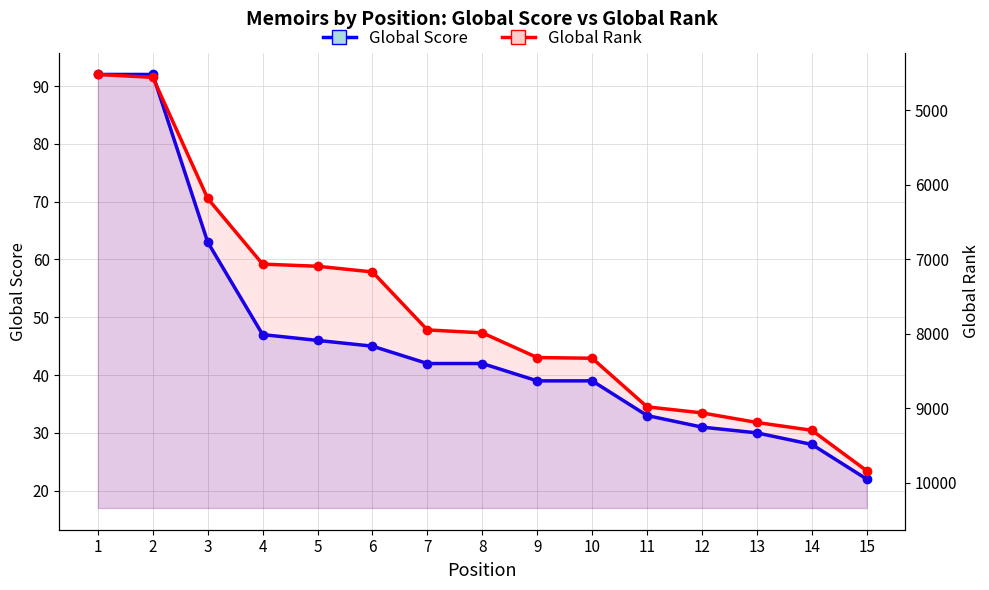

What are all the series names shown in the legend?

Global Score, Global Rank